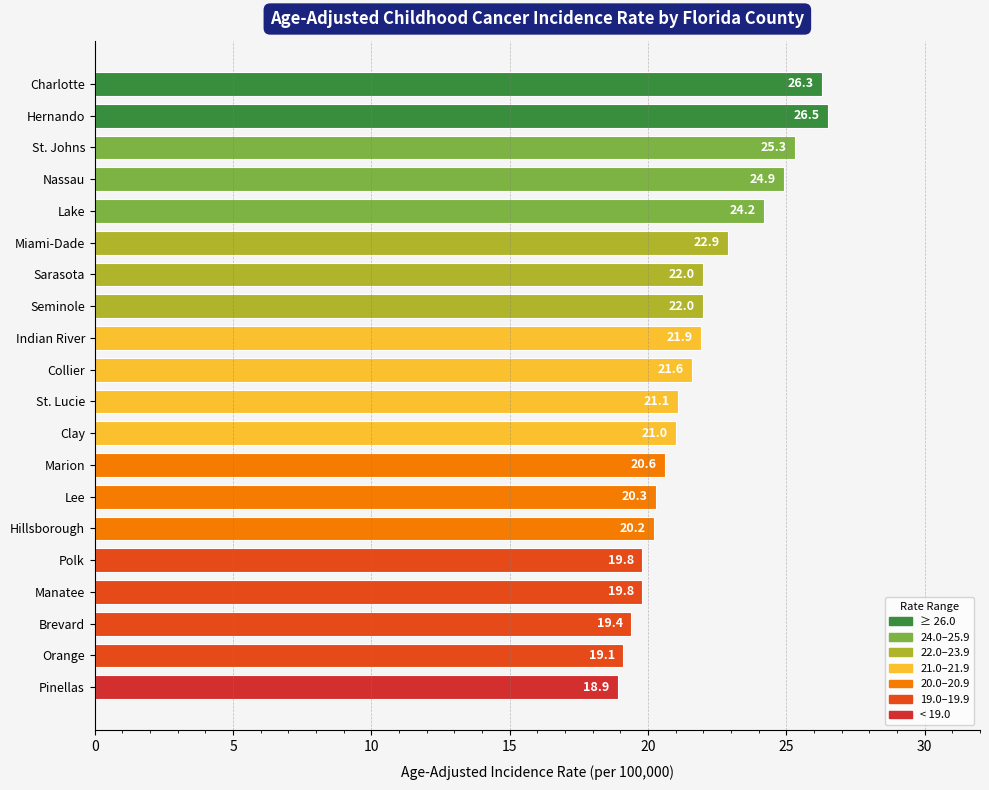

Are the bars horizontal?

Yes